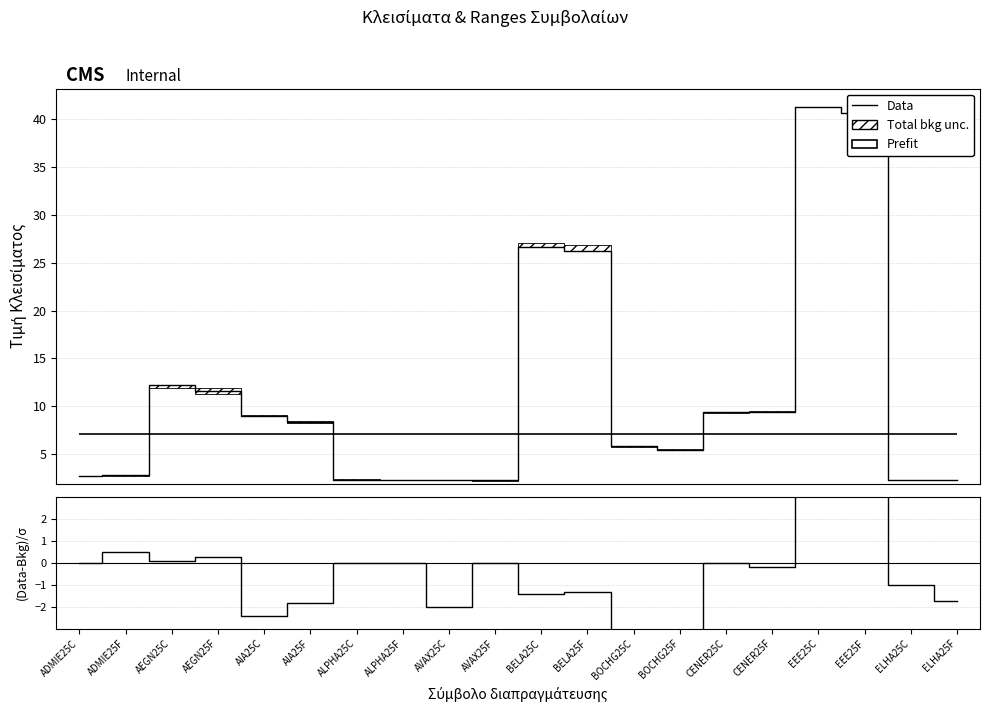

Is it true that (Data-Bkg)/σ equals -19.9 at ADMIE25C?

False